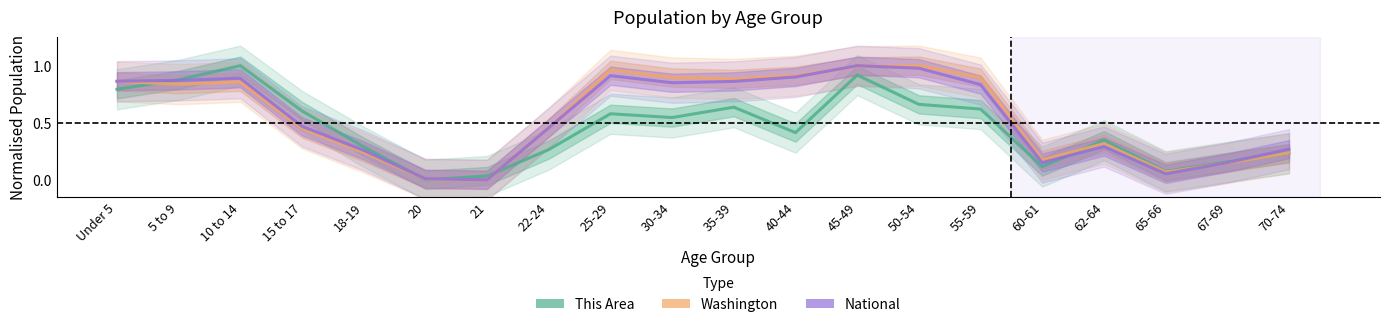

Which series has the widest spread of values?

This Area